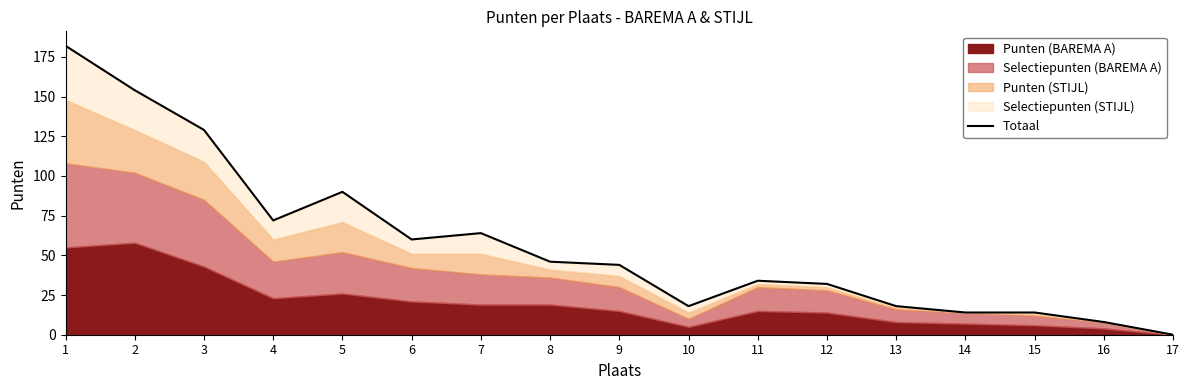

What is the value of the 13th point from the left?

18